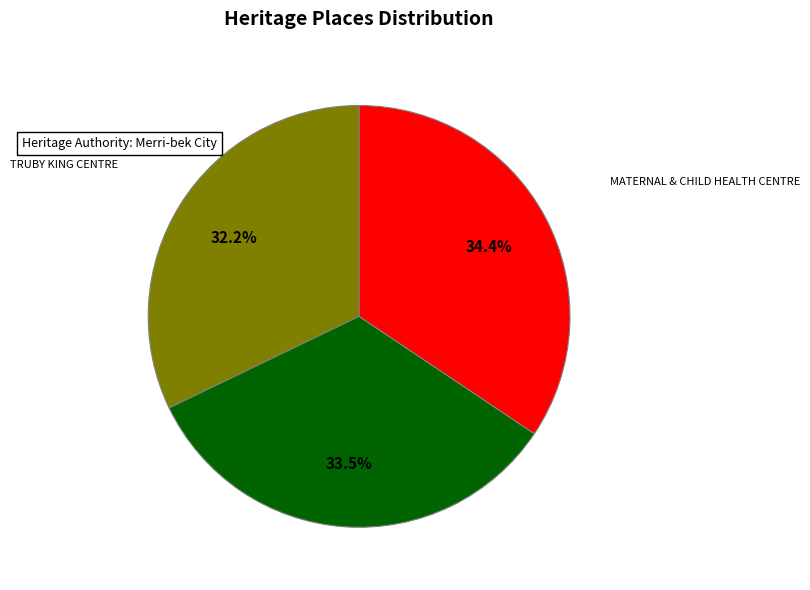

Does any single category account for the majority?

No